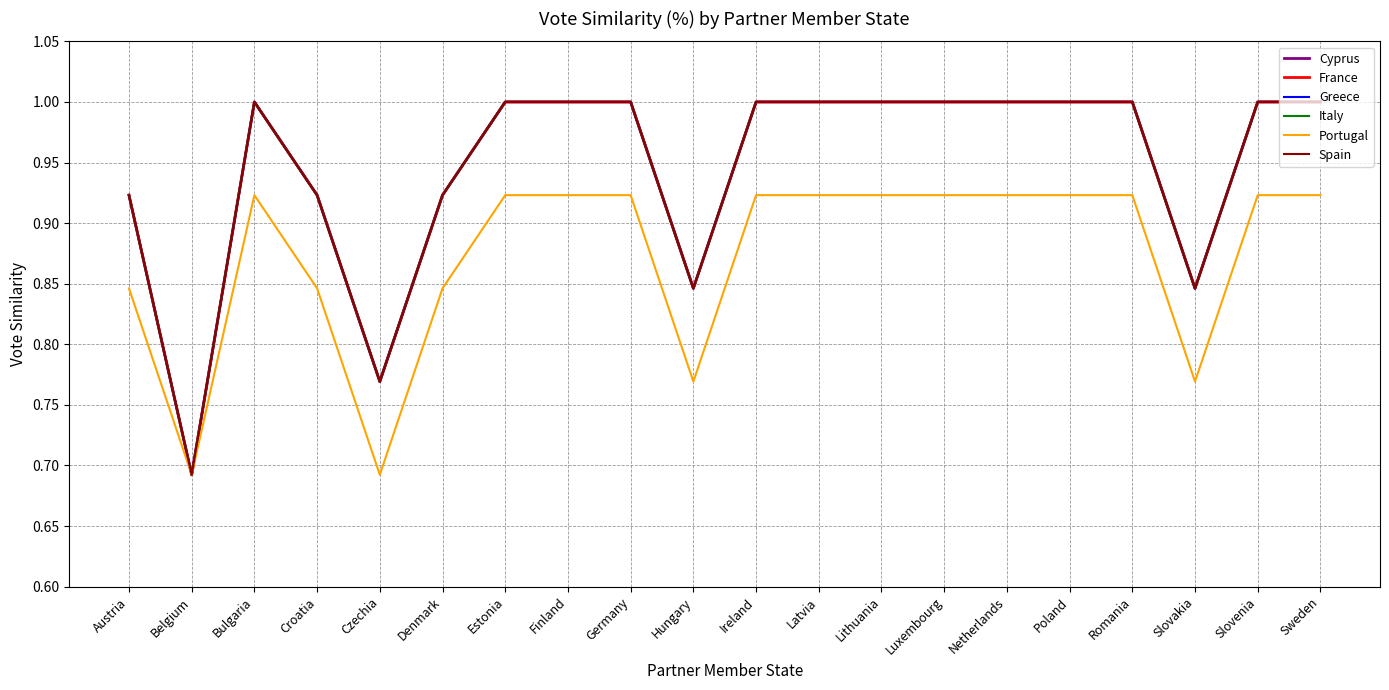

At which category is the sum across all series the highest?

Bulgaria